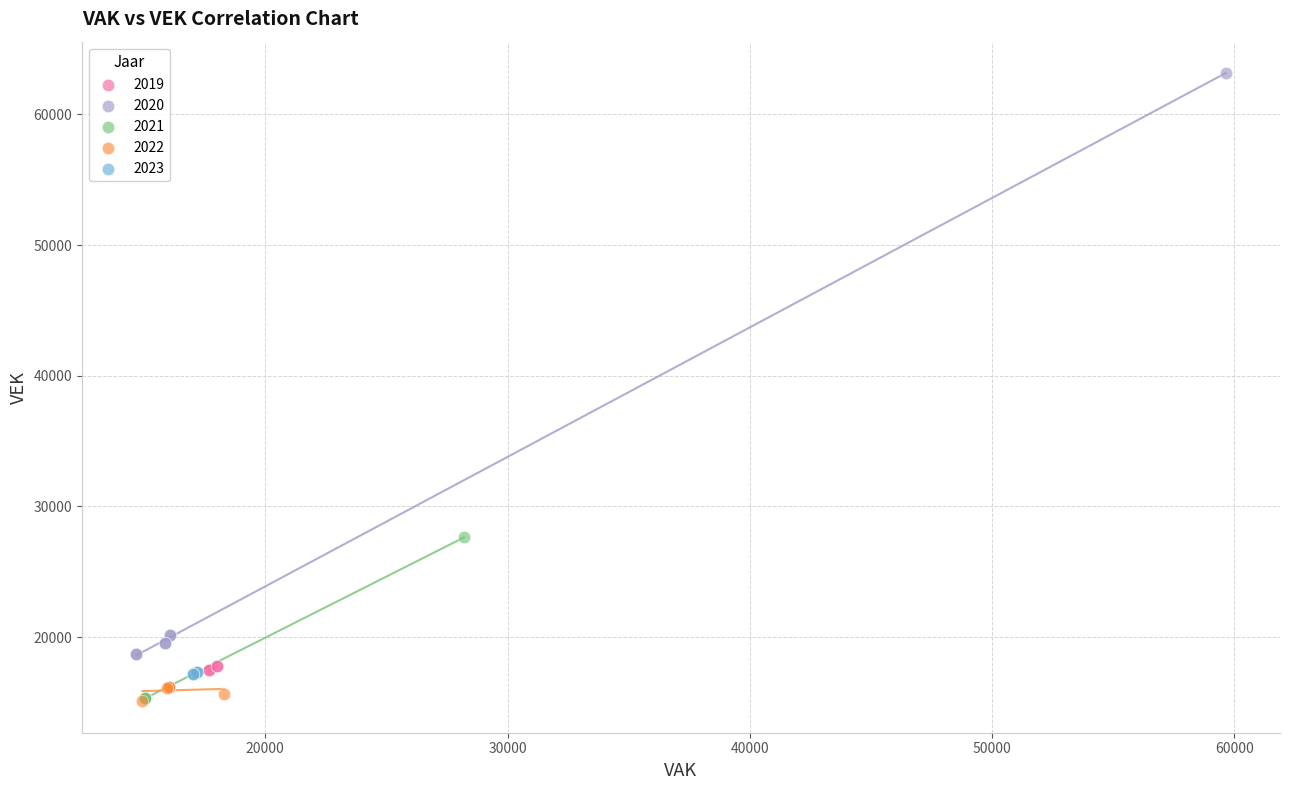

Which series has the widest spread of Y values?

2020